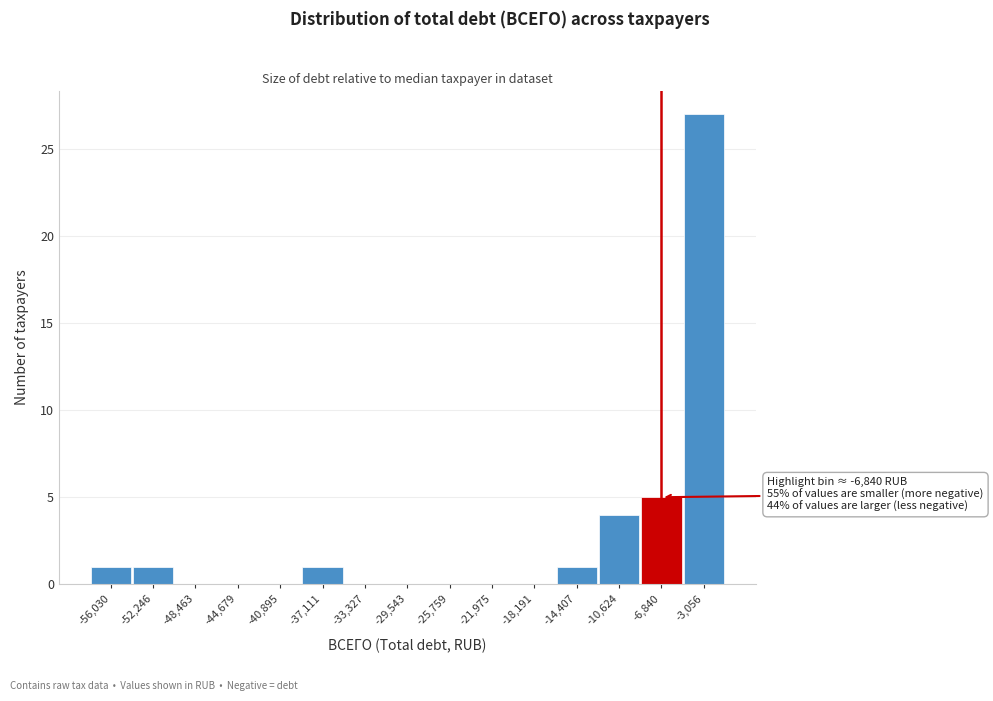

Which range on the x-axis has the tallest bar?

-5000 to -1000